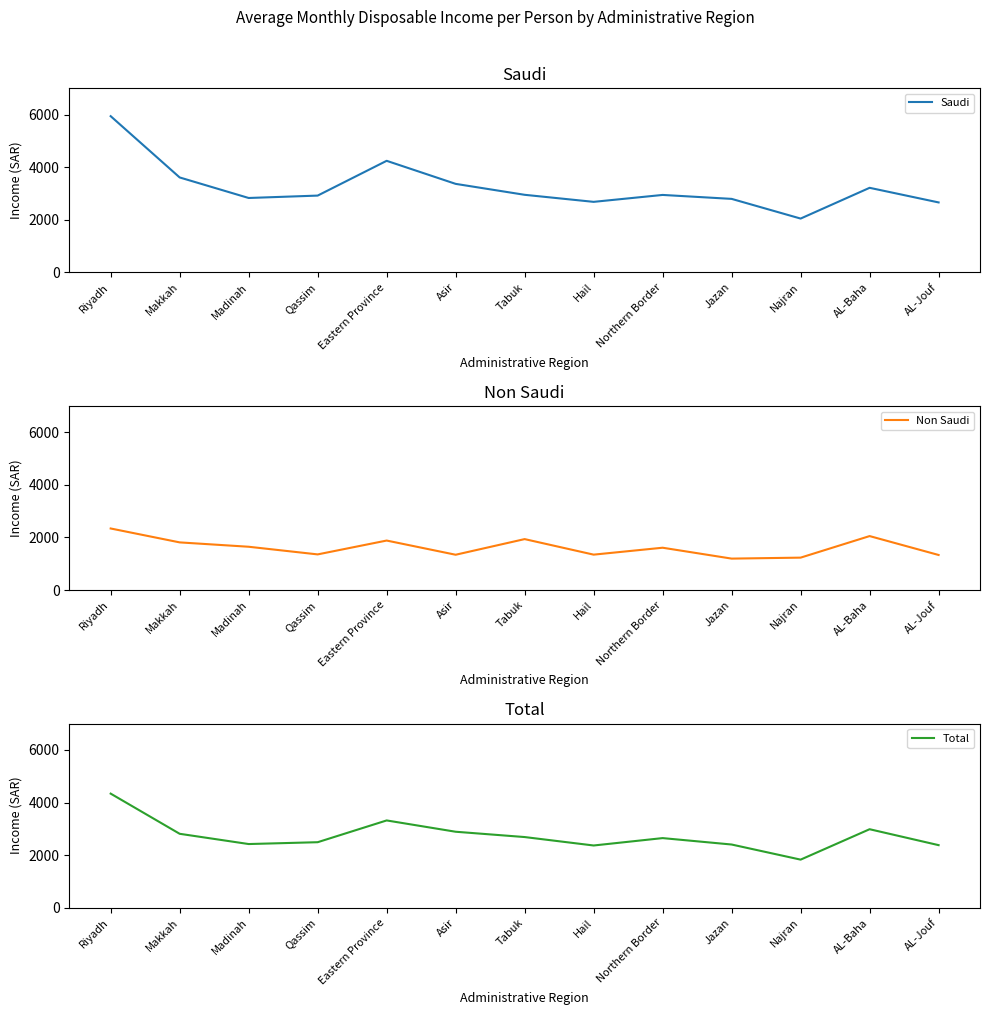

The Saudi series shows 2795 at Jazan. True or false?

True